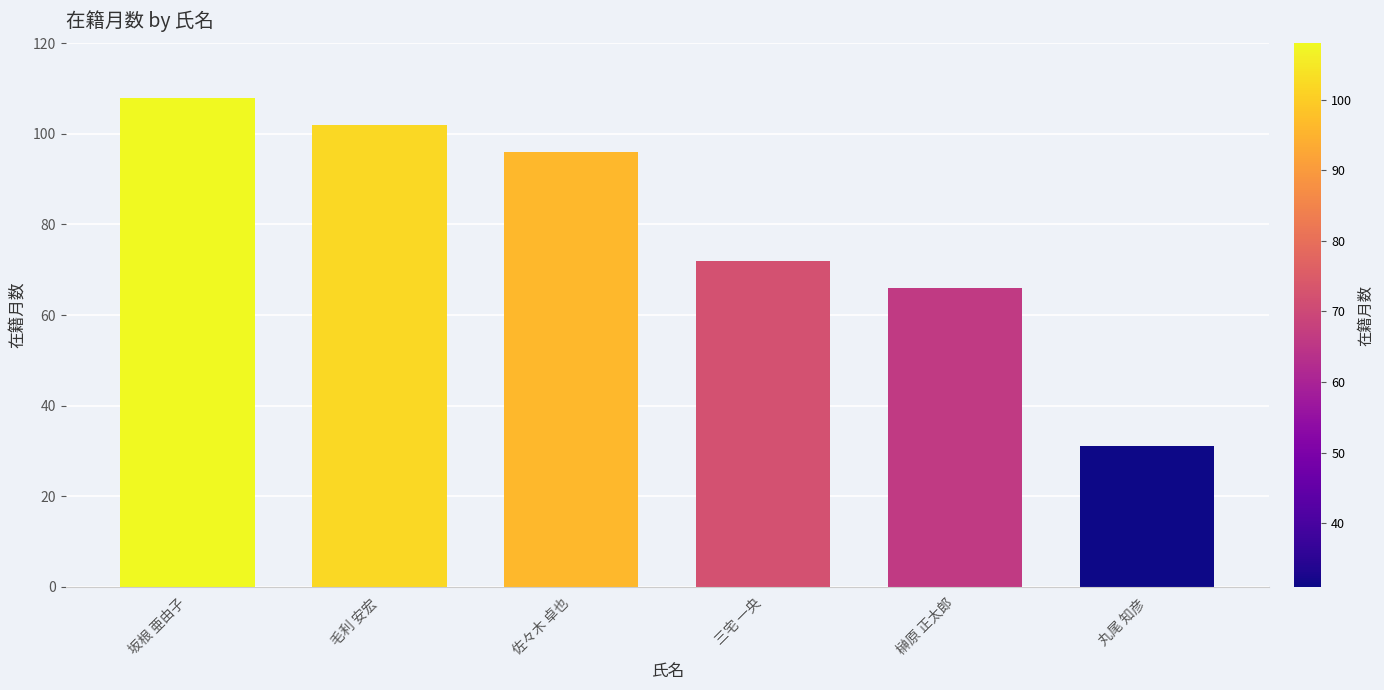

The value at 坂根 亜由子 is 108. True or false?

True